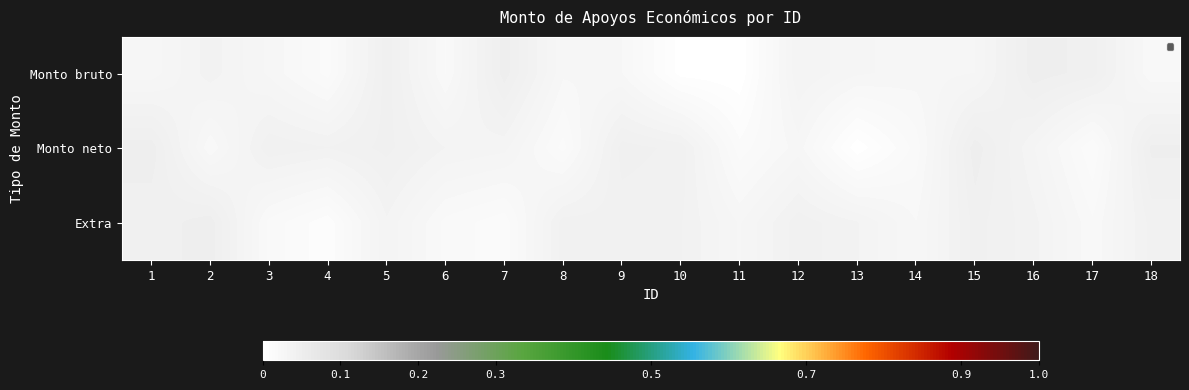

How many series are shown in this chart?

3